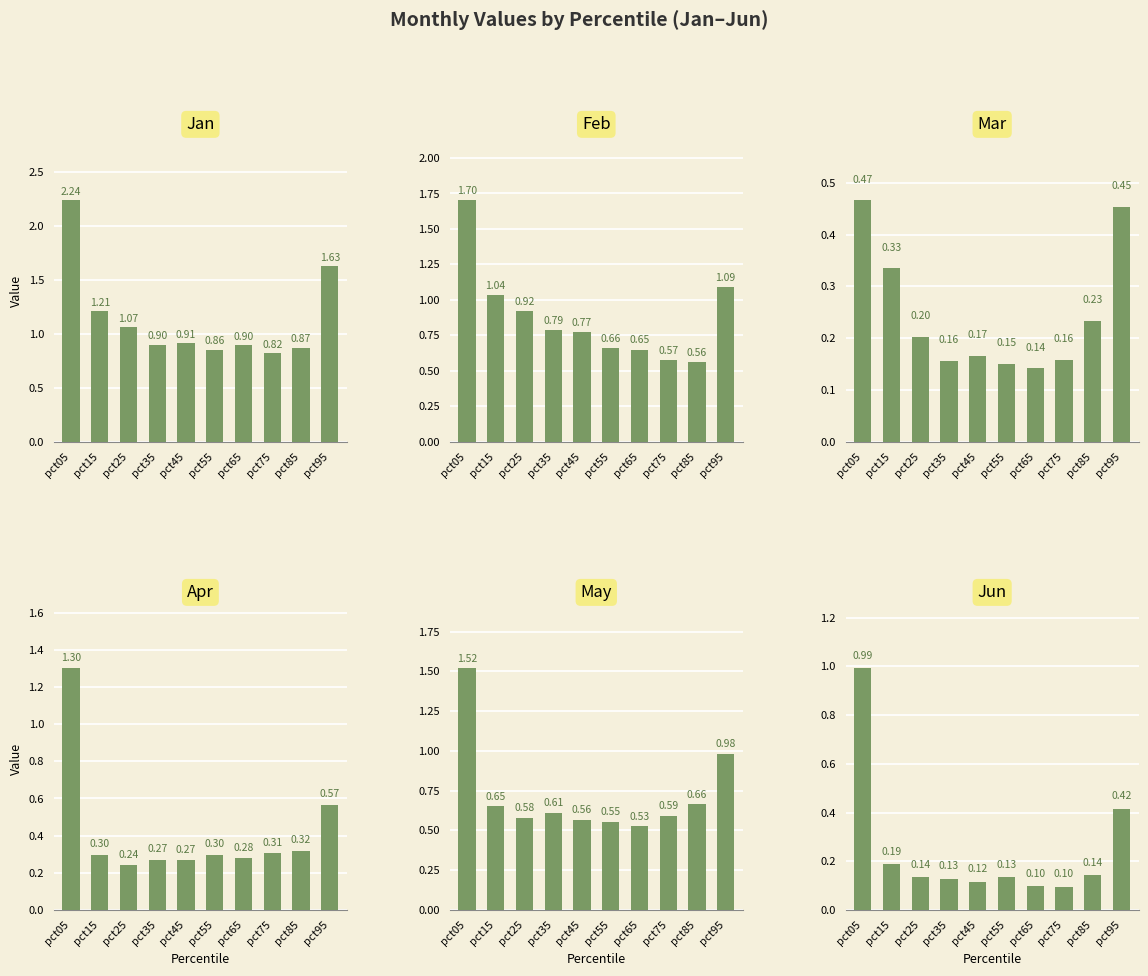

Does the chart contain any negative values?

No